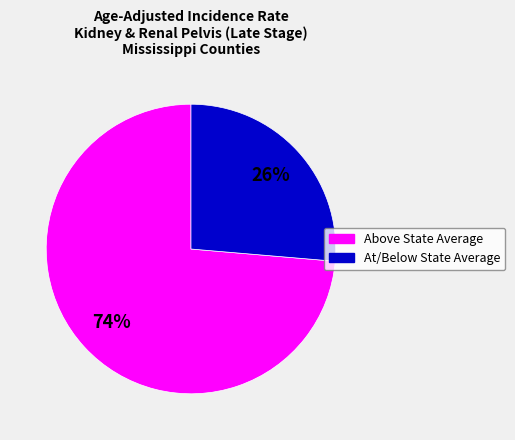

To the nearest percent, what is the average slice percentage?

50%